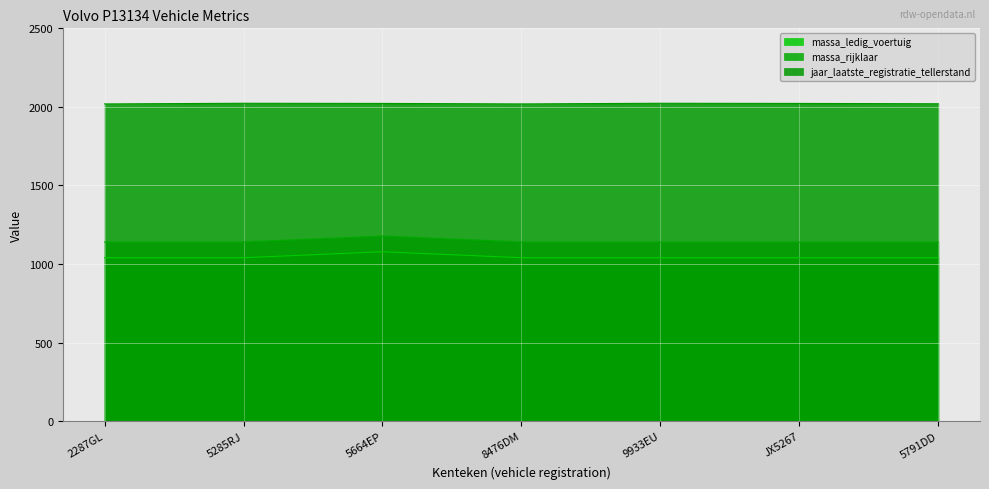

True or false: massa_ledig_voertuig and massa_rijklaar intersect in this chart.

False